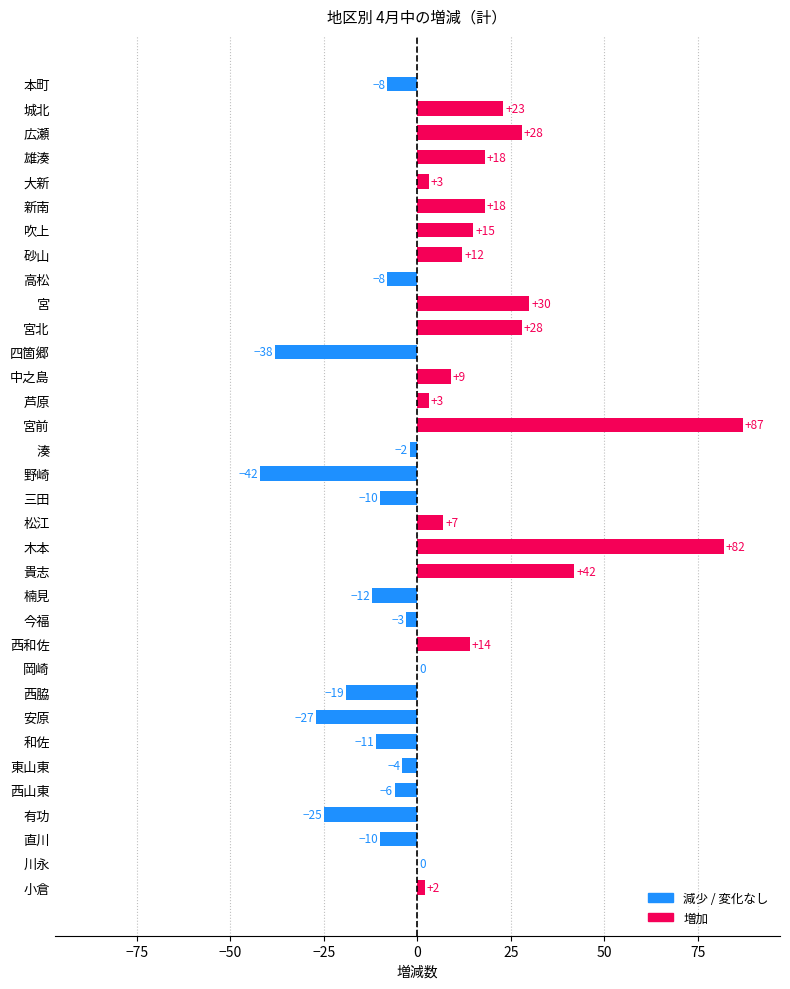

How many distinct data groups are displayed?

1